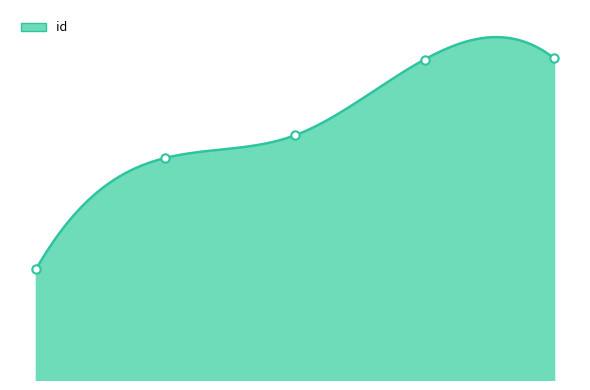

Is it true that the value at 3219 is 5029?

False